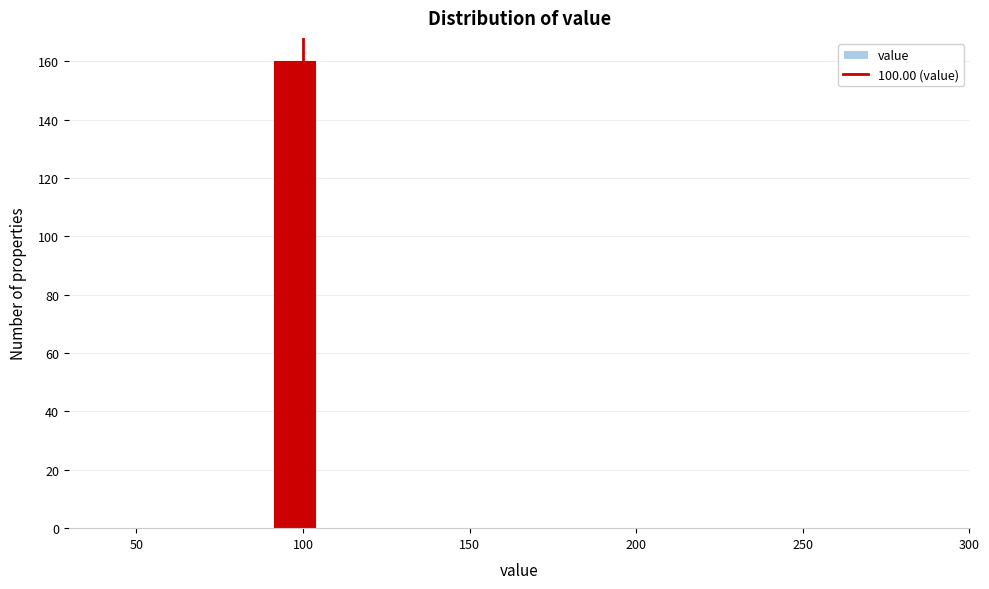

Read against the x-axis, roughly where is the centre of the tallest bar?

95